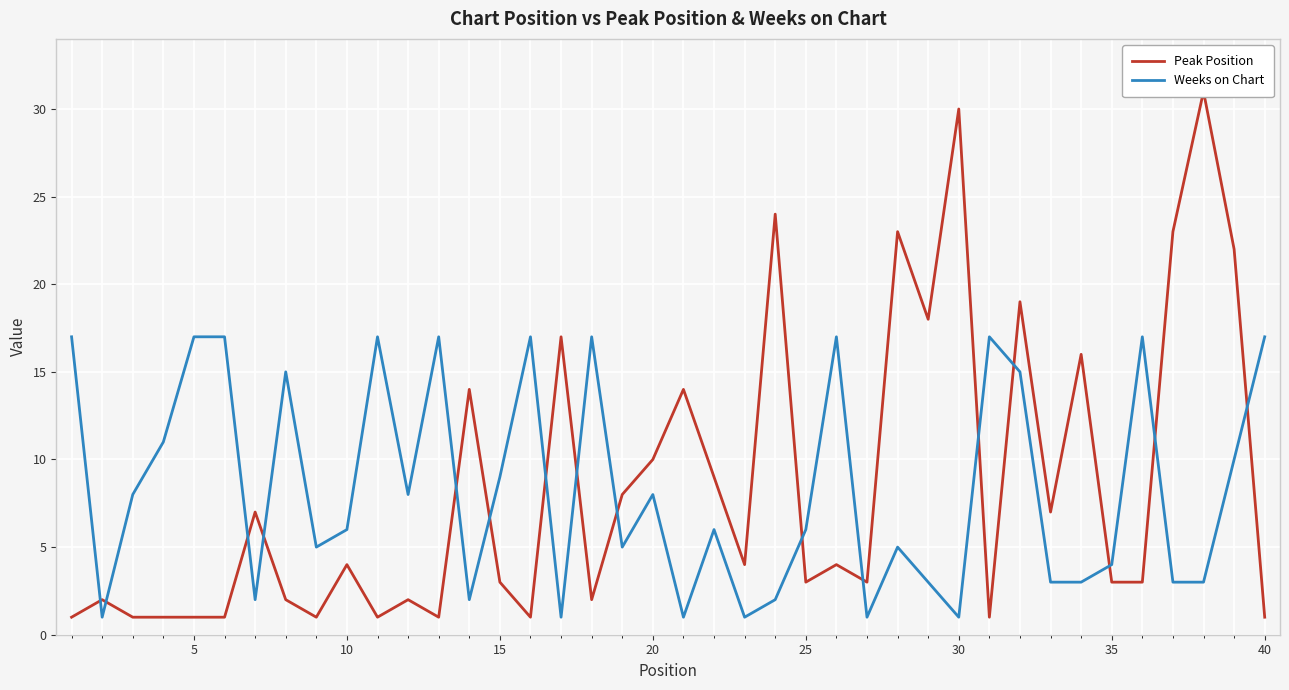

The value of Weeks on Chart at 5 is 17. True or false?

True